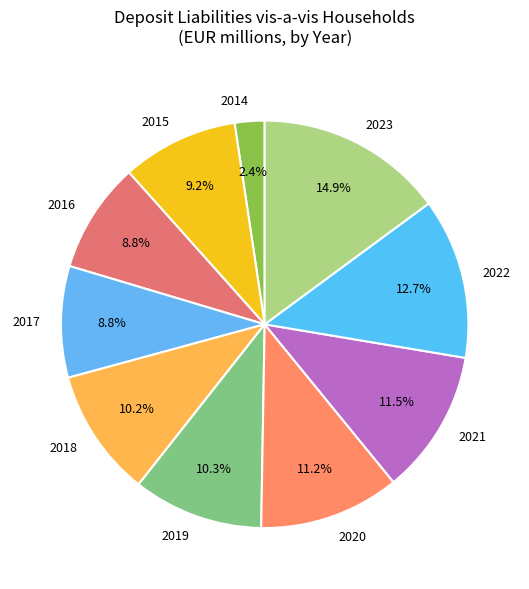

Is there any slice that represents more than half of the pie?

No